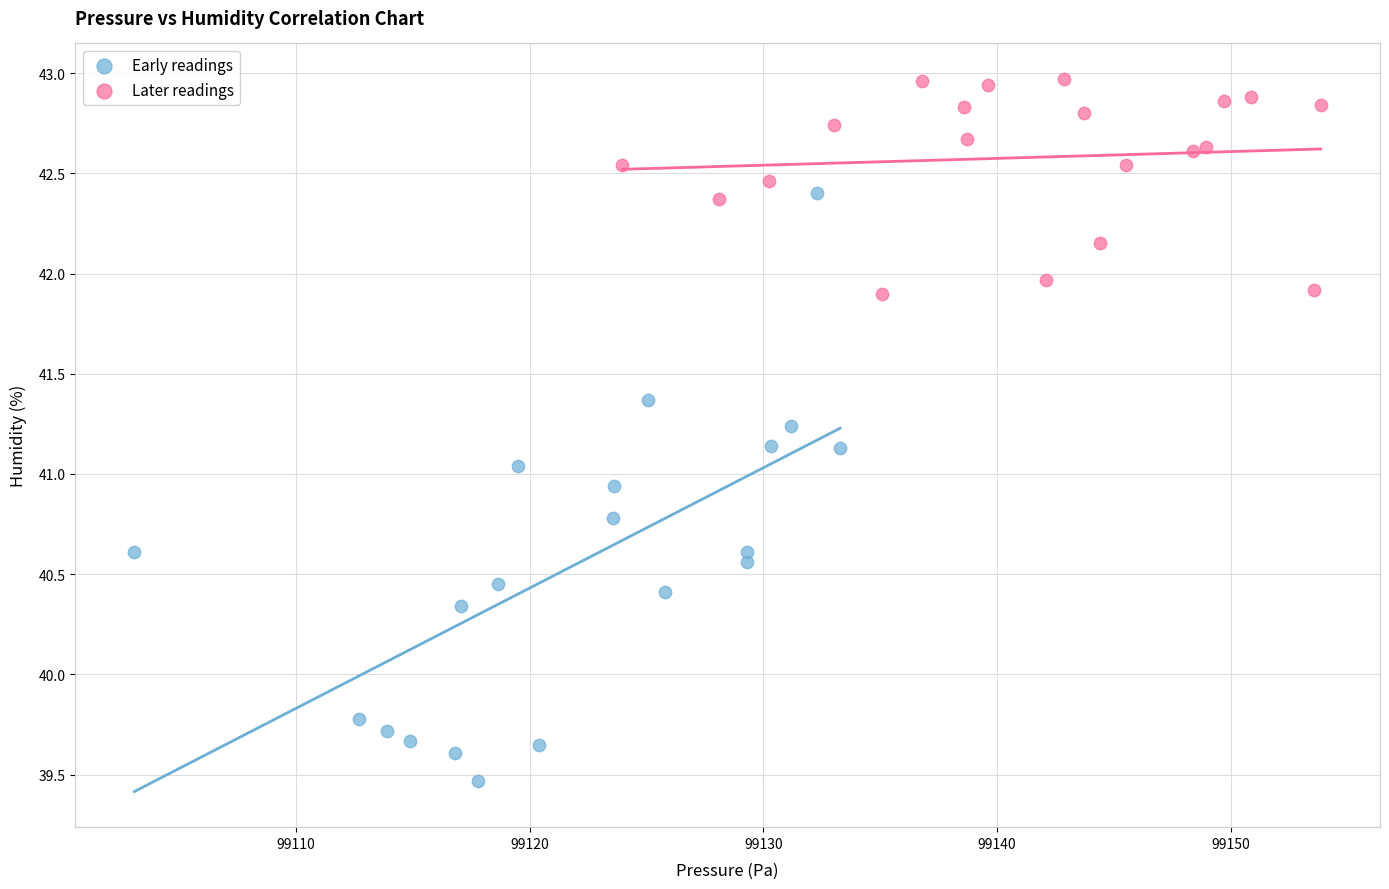

Which series has the widest spread of Y values?

Early readings